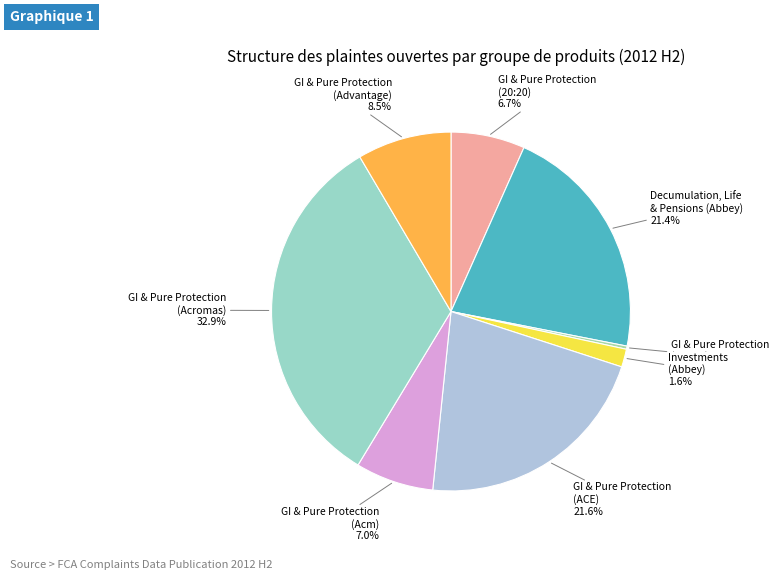

Count the number of slices in the pie.

8